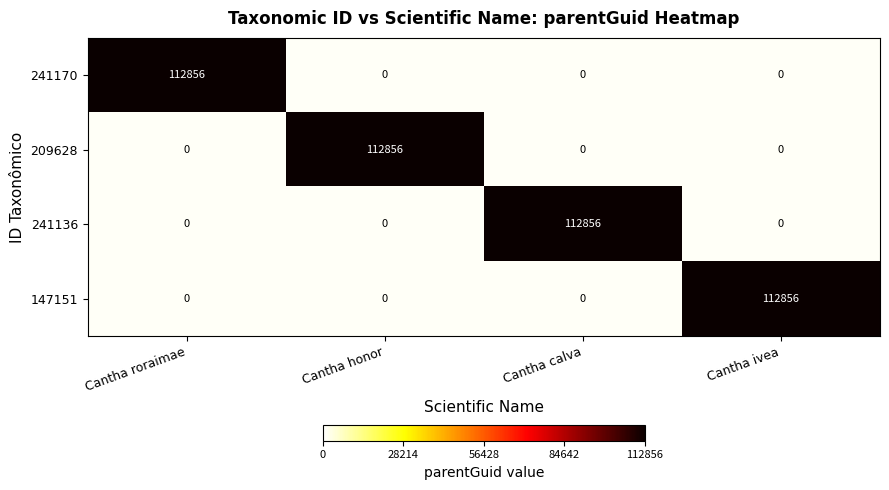

What is the spread (max minus min) of values at Cantha honor?

112856